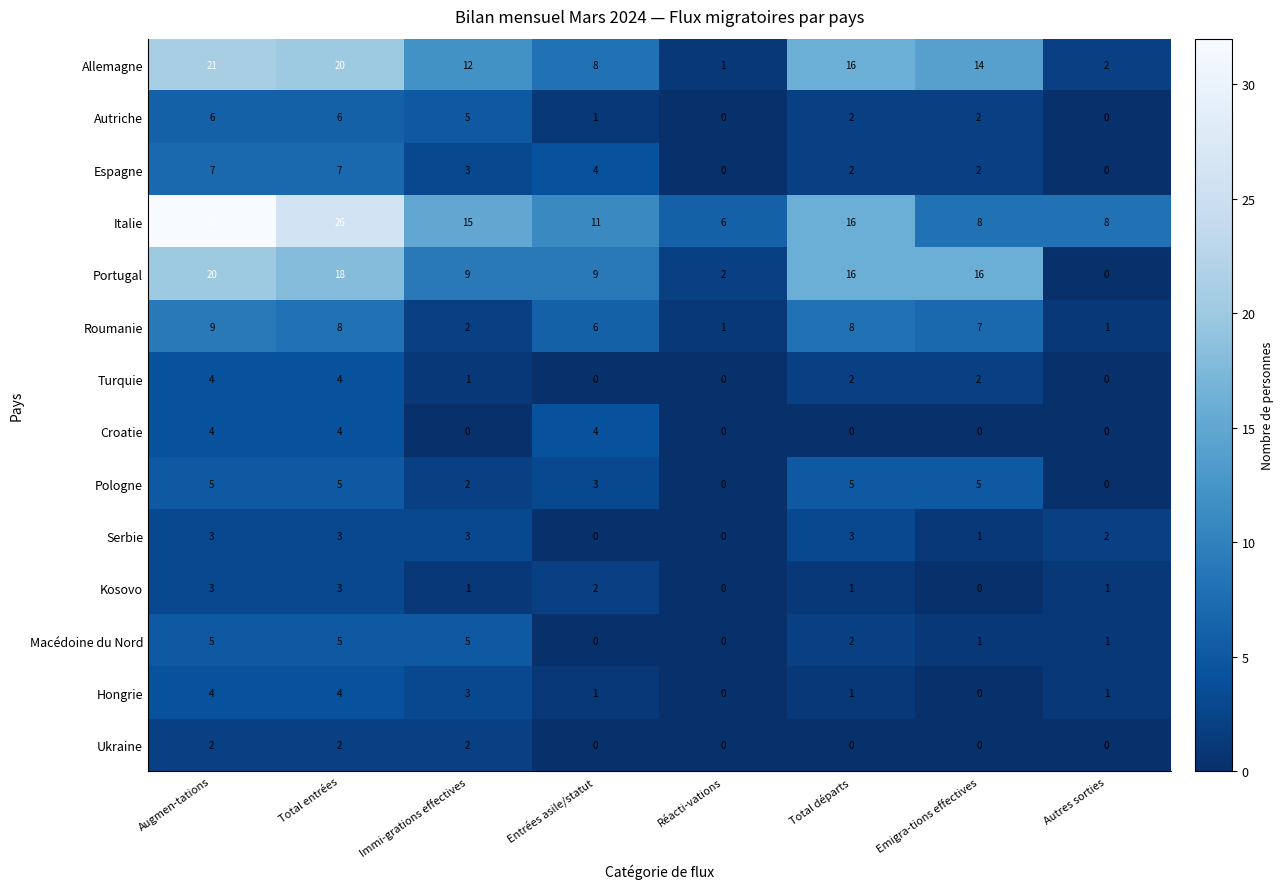

Count the number of categories in the chart.

8